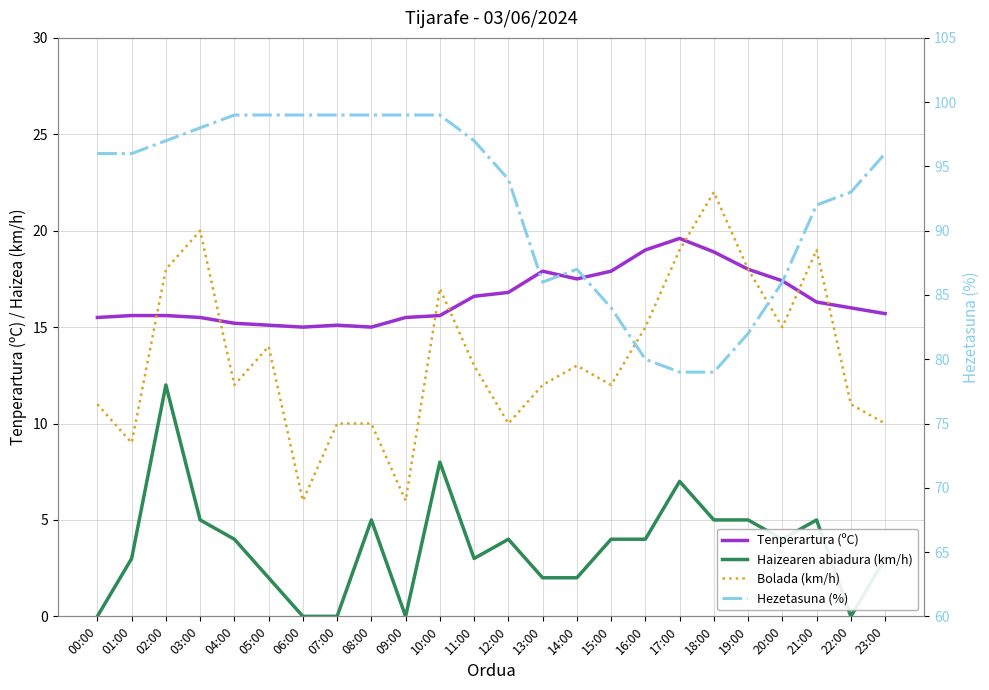

At which label is Tenperartura (ºC) closest to 17?

12:00